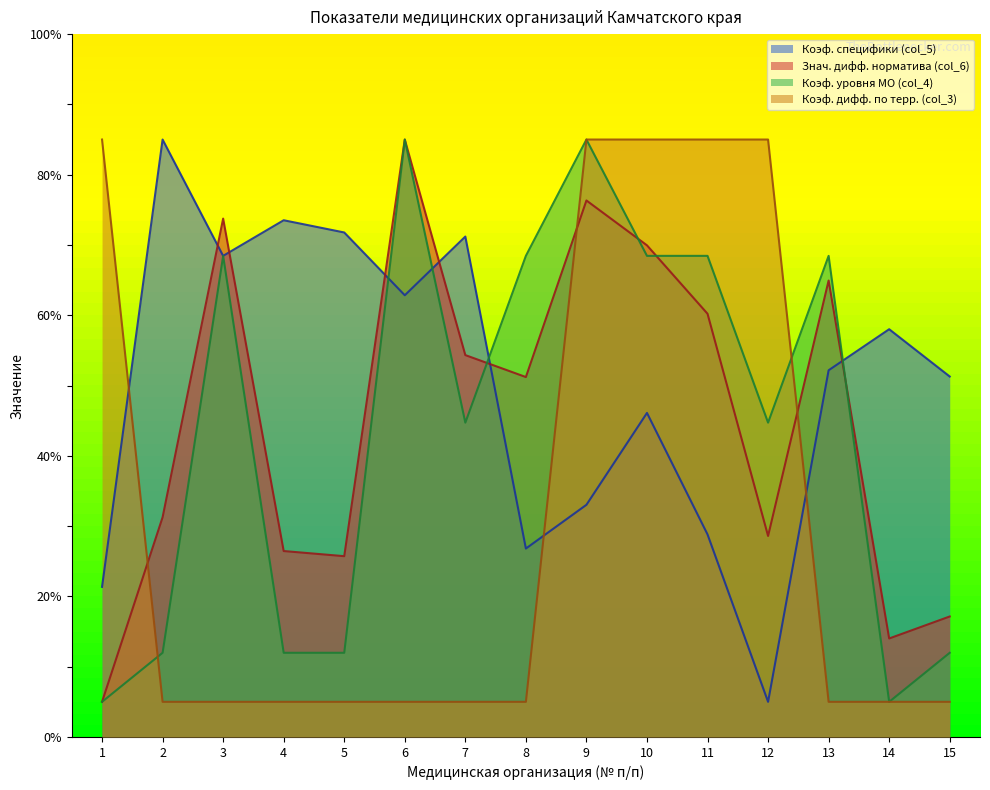

How many categories are shown in the chart?

15